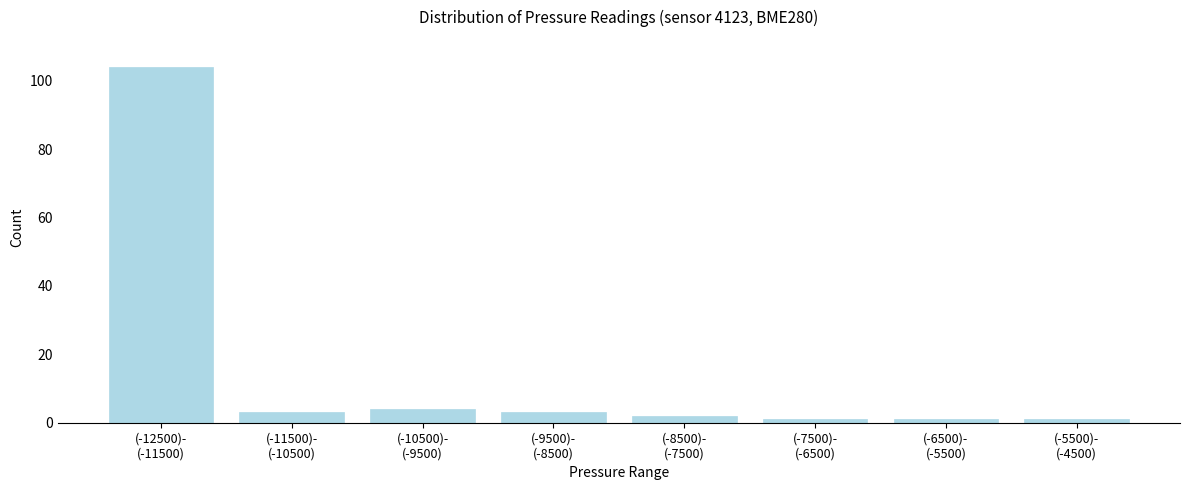

Reading right to left, extract all data points from this chart.

1	1	1	2	3	4	3	104